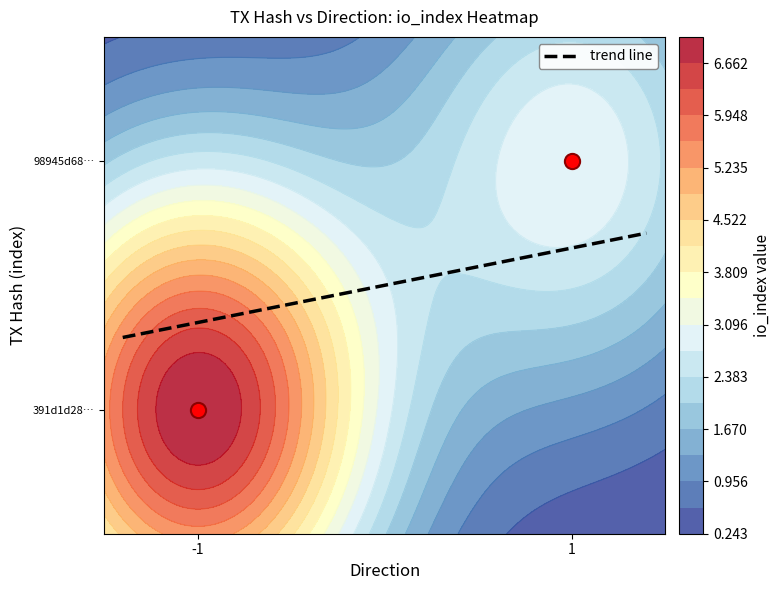

What is the difference between the 98945d6802e2d0fe2d4ee5d0bc8bd44680e9bf3 values at io_index and direction?

2